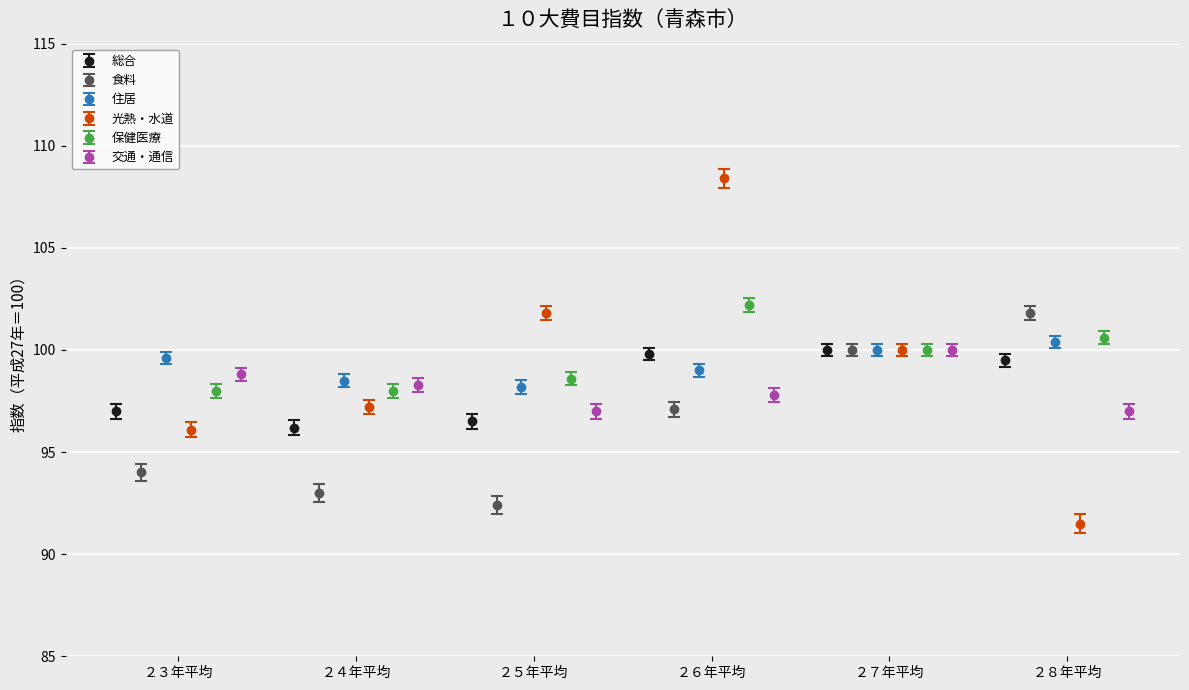

Which series has the largest range (max minus min)?

光熱・水道